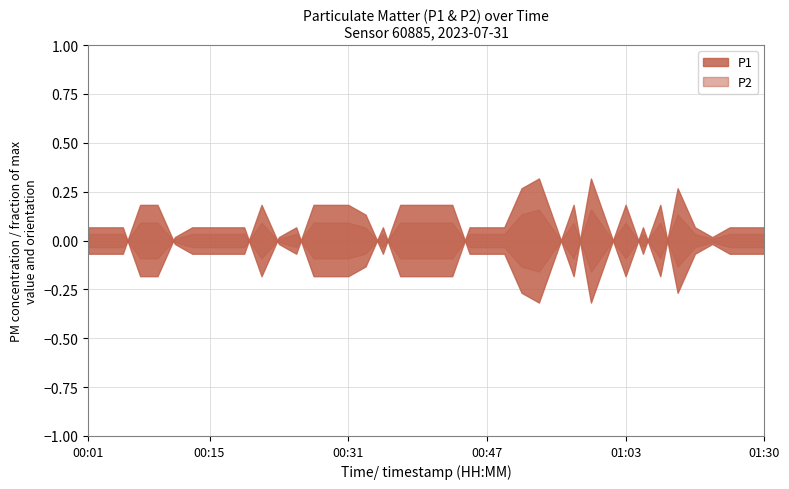

What is the label of the 21st point from the right?

00:39